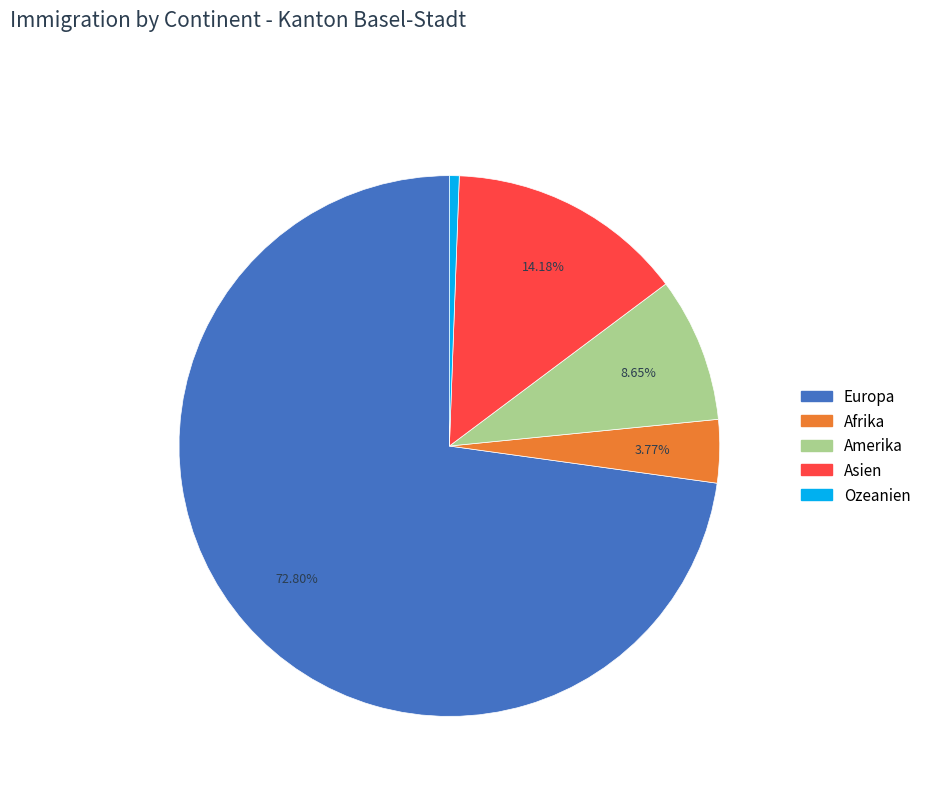

Count the number of slices in the pie.

5